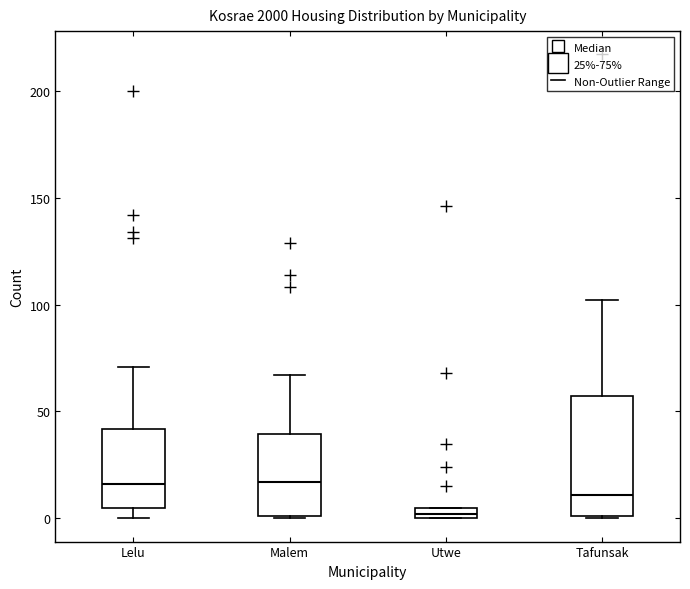

Where is the lower edge of the box for Utwe on the y-axis? The values are not printed on the chart, so give them approximately, as read against the axis.

0